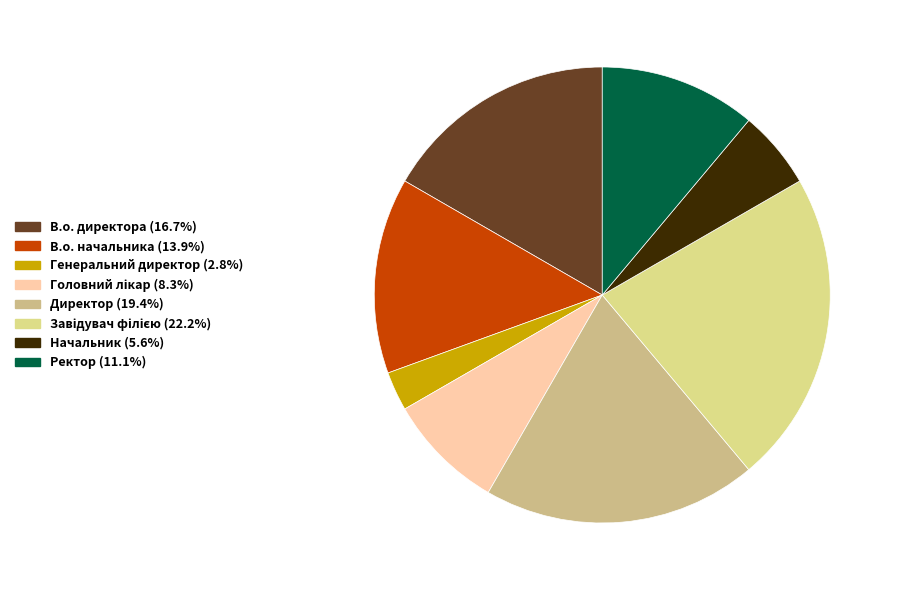

Which has a higher value, Завідувач філією or В.о. начальника?

Завідувач філією